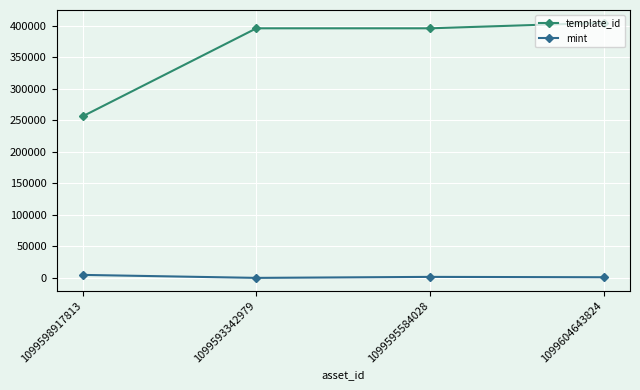

Which series has the largest range (max minus min)?

template_id